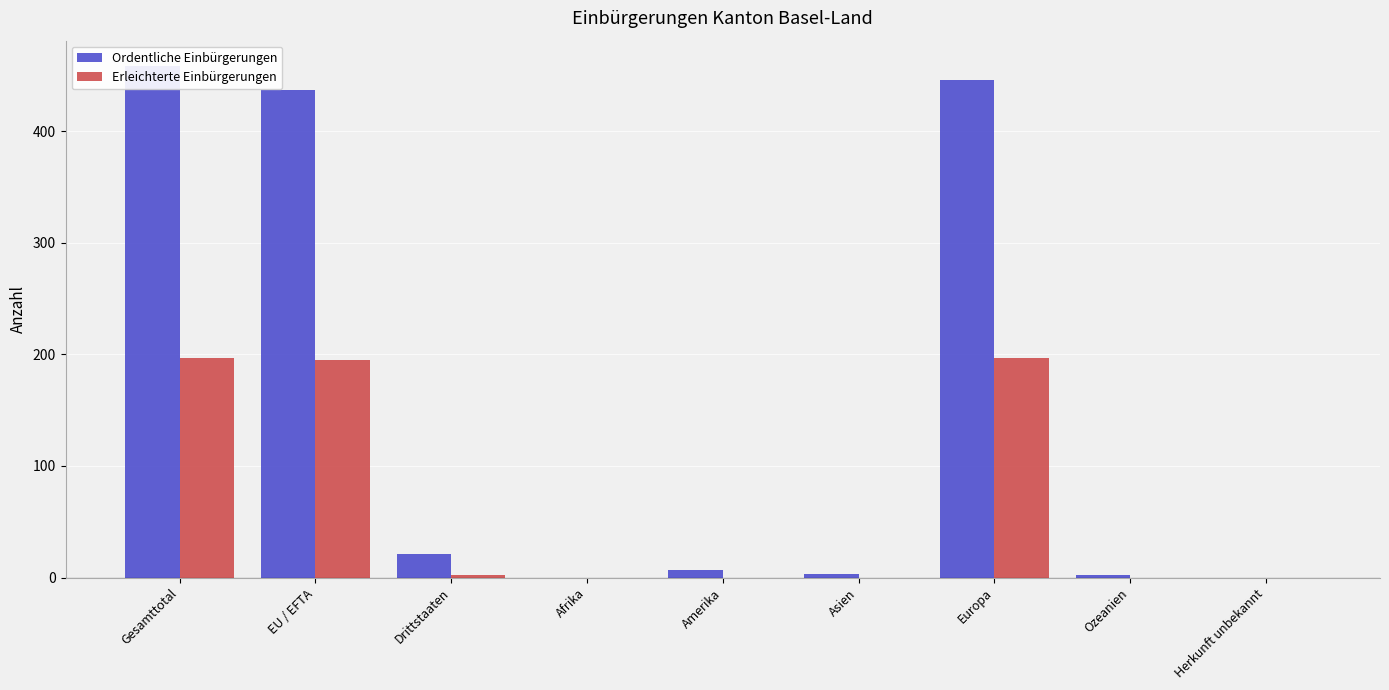

Reading left to right, what are all the values shown in this chart?

Ordentliche Einbürgerungen: Gesamttotal=458	EU / EFTA=437	Drittstaaten=21	Afrika=0	Amerika=7	Asien=3	Europa=446	Ozeanien=2	Herkunft unbekannt=0
Erleichterte Einbürgerungen: Gesamttotal=197	EU / EFTA=195	Drittstaaten=2	Afrika=0	Amerika=0	Asien=0	Europa=197	Ozeanien=0	Herkunft unbekannt=0